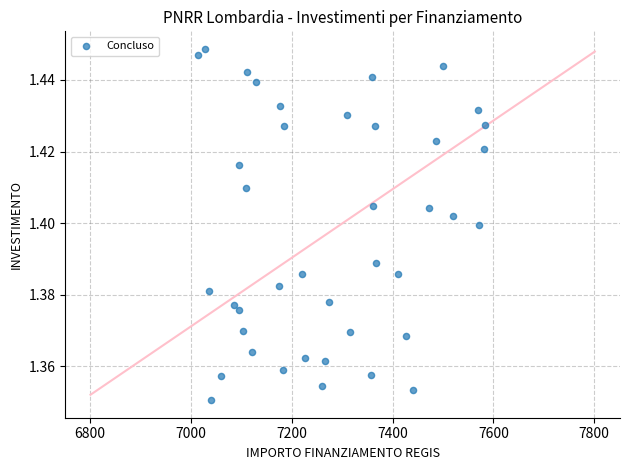

What is the range of X values (max minus min)?

569.6